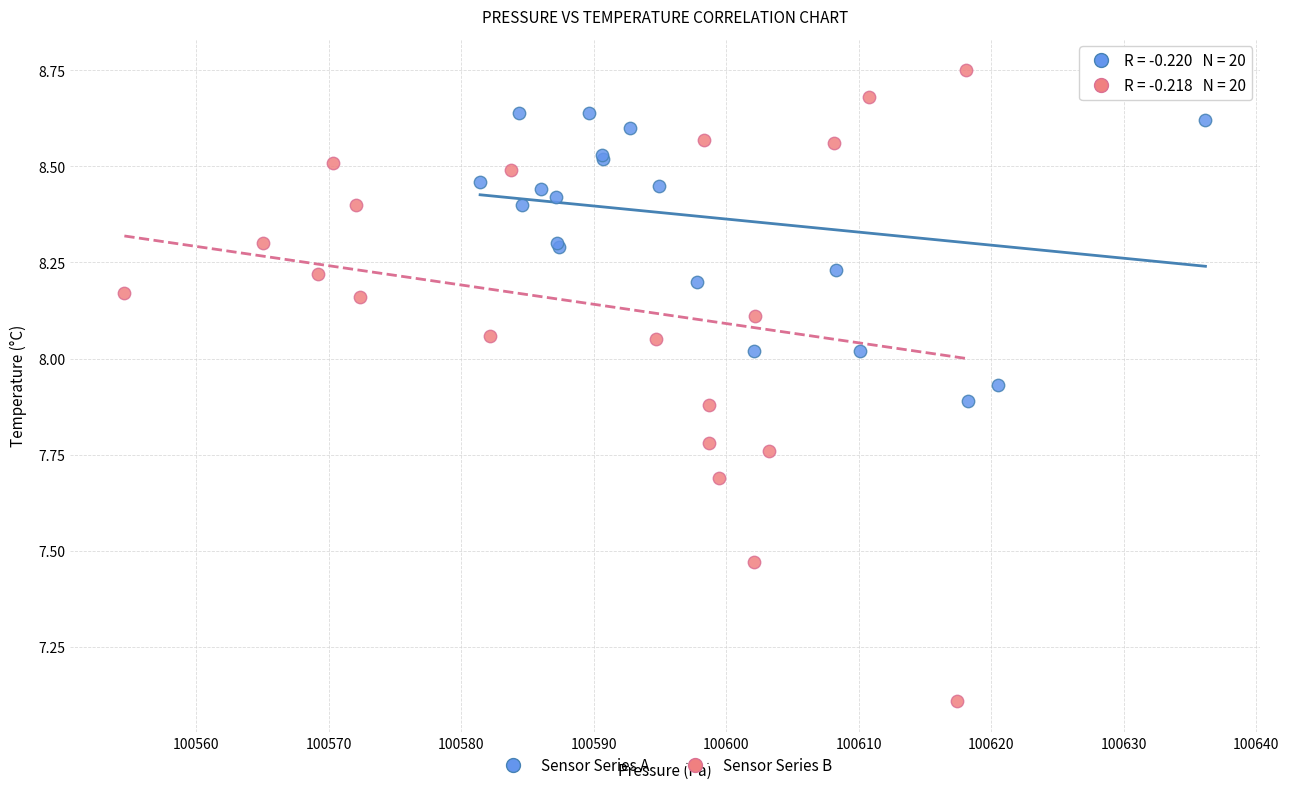

Which series contains the lowest Y value?

Sensor Series B